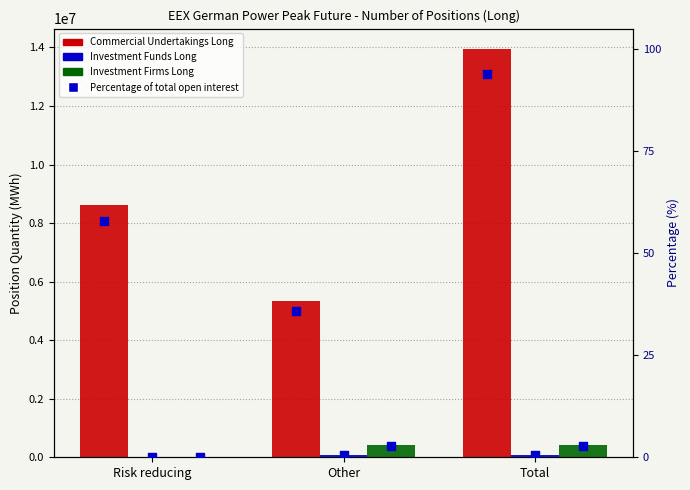

Which series reaches the minimum Y coordinate?

Investment Funds Long